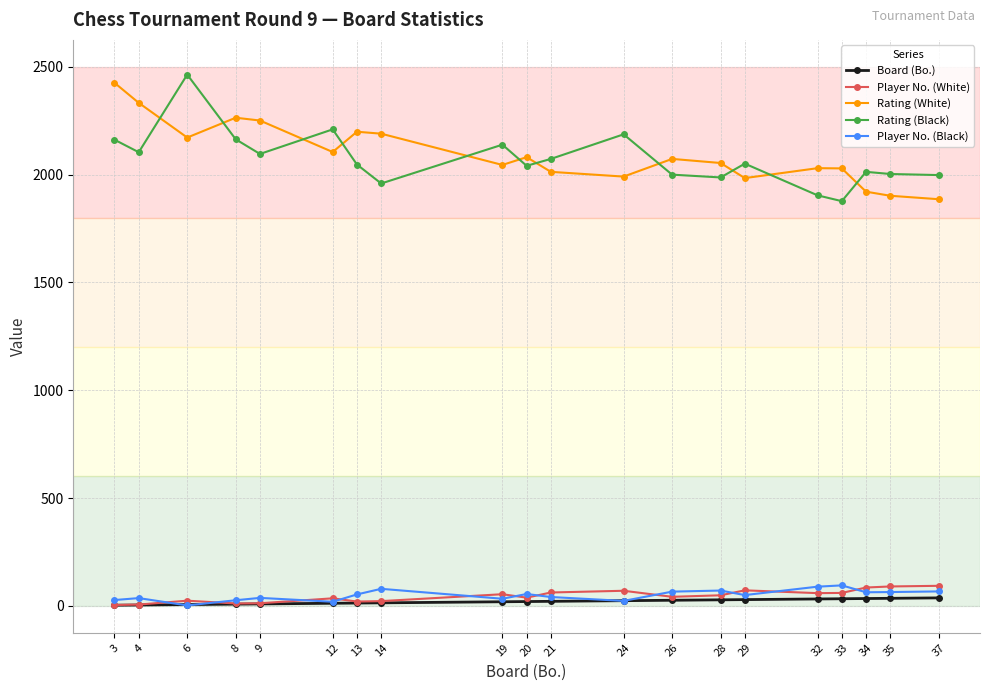

True or false: Rating (Black) has a value of 2162 at 3.

True